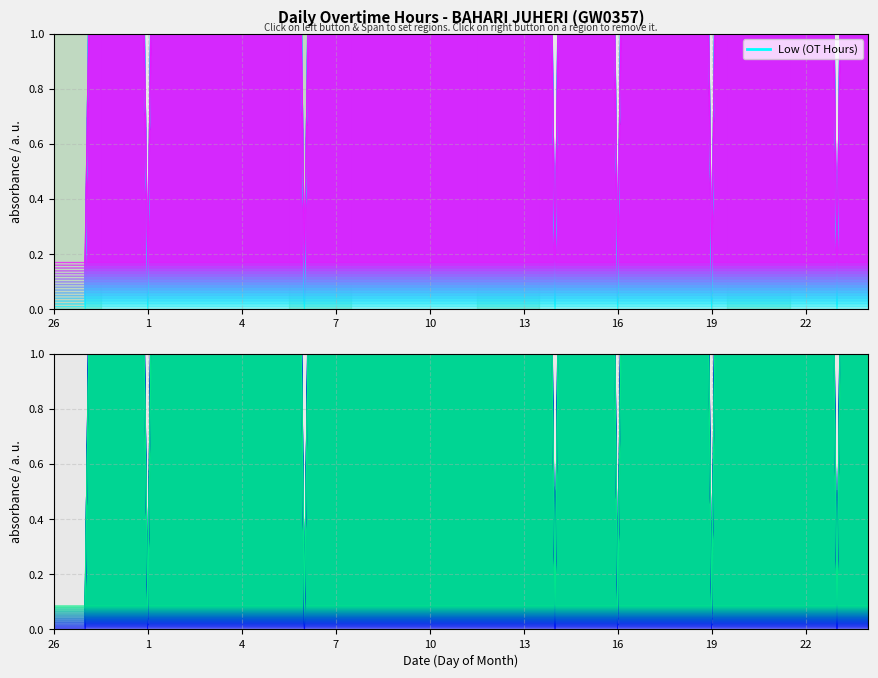

Reading left to right, list all the values displayed in this chart.

26=0.2	27=0.2	28=7.2	1=0.2	2=8.5	3=8.6	4=8.5	5=8.5	6=0.2	7=7.3	8=8.4	9=8.5	10=8.5	11=8.5	12=8.5	13=8.5	14=0.2	15=8.8	16=0.2	17=8.5	18=8.5	19=0.2	20=8.6	21=7.3	22=8.5	23=0.2	24=8.5